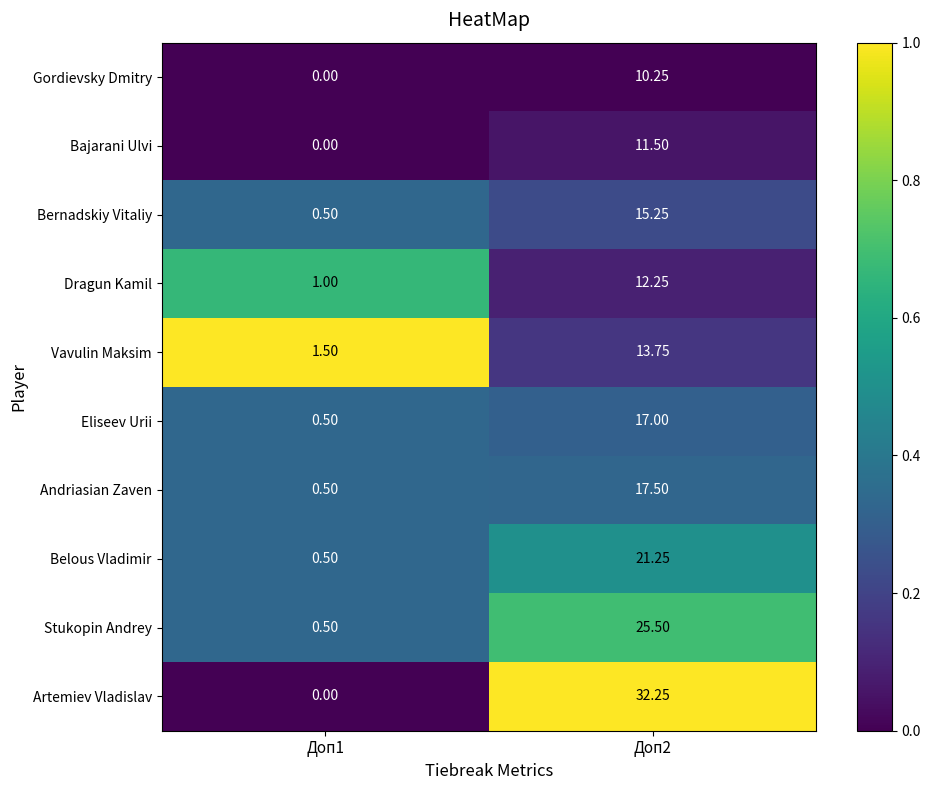

How many categories are shown in the chart?

2